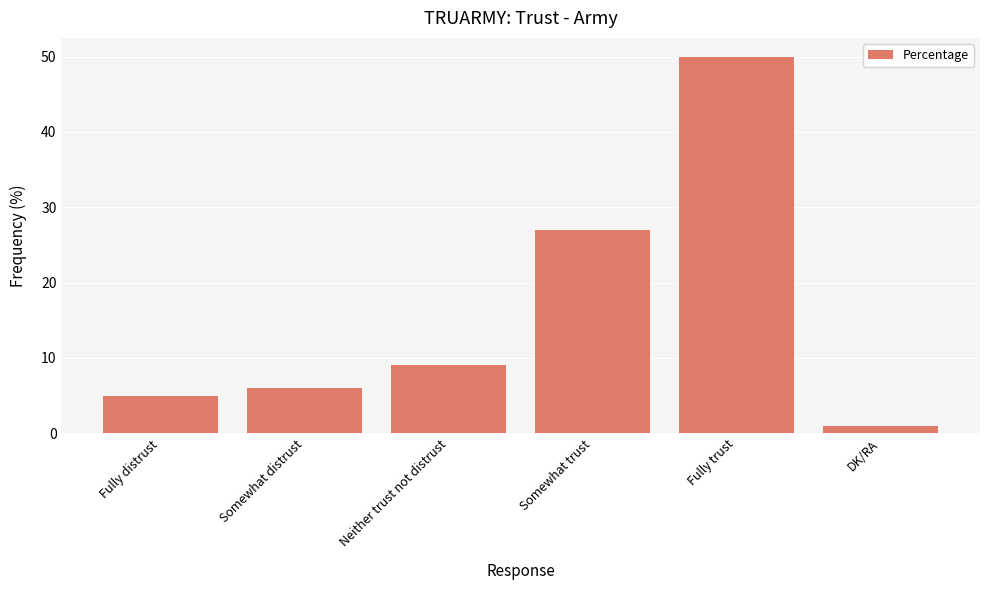

What is the label of the 1st bar from the right?

DK/RA